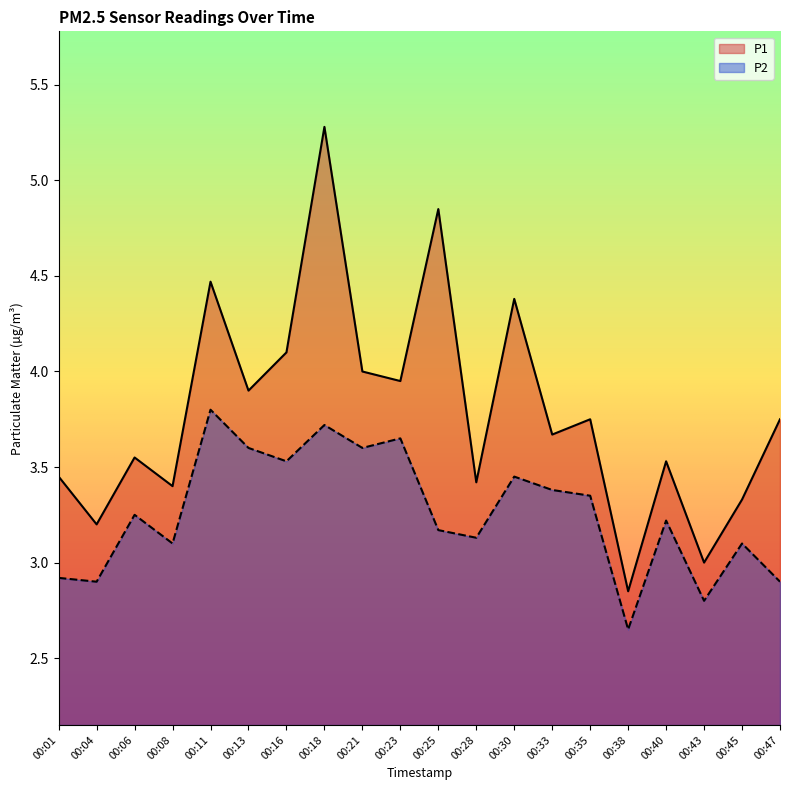

Which category has the lowest value in the P2 series?

00:38